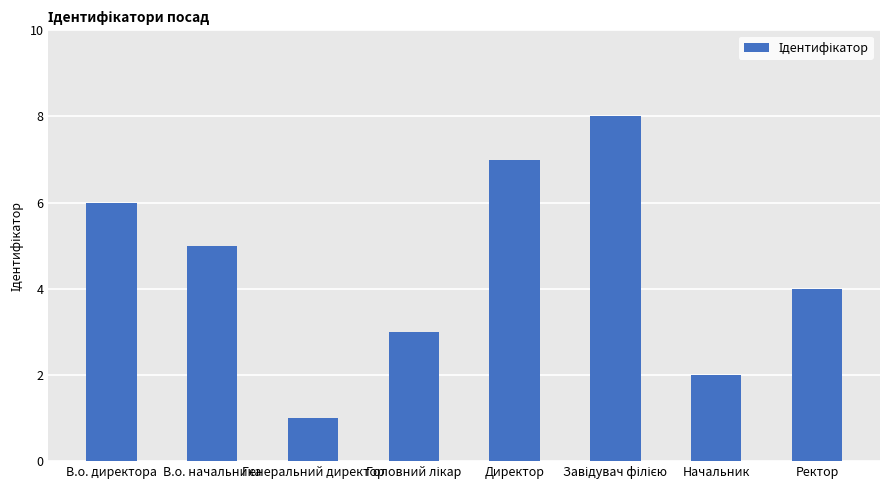

Where does the data first go above 5?

В.о. директора